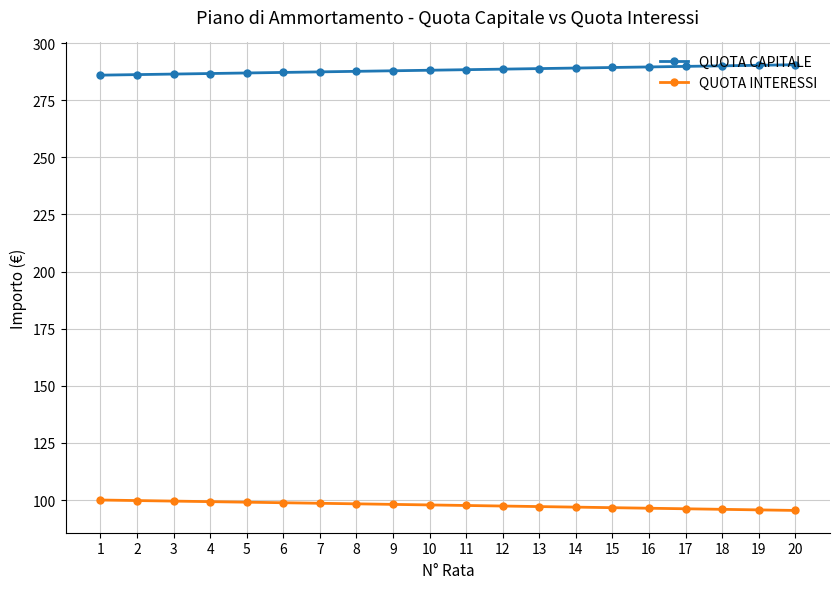

What is the approximate value of QUOTA INTERESSI at 2?

99.8